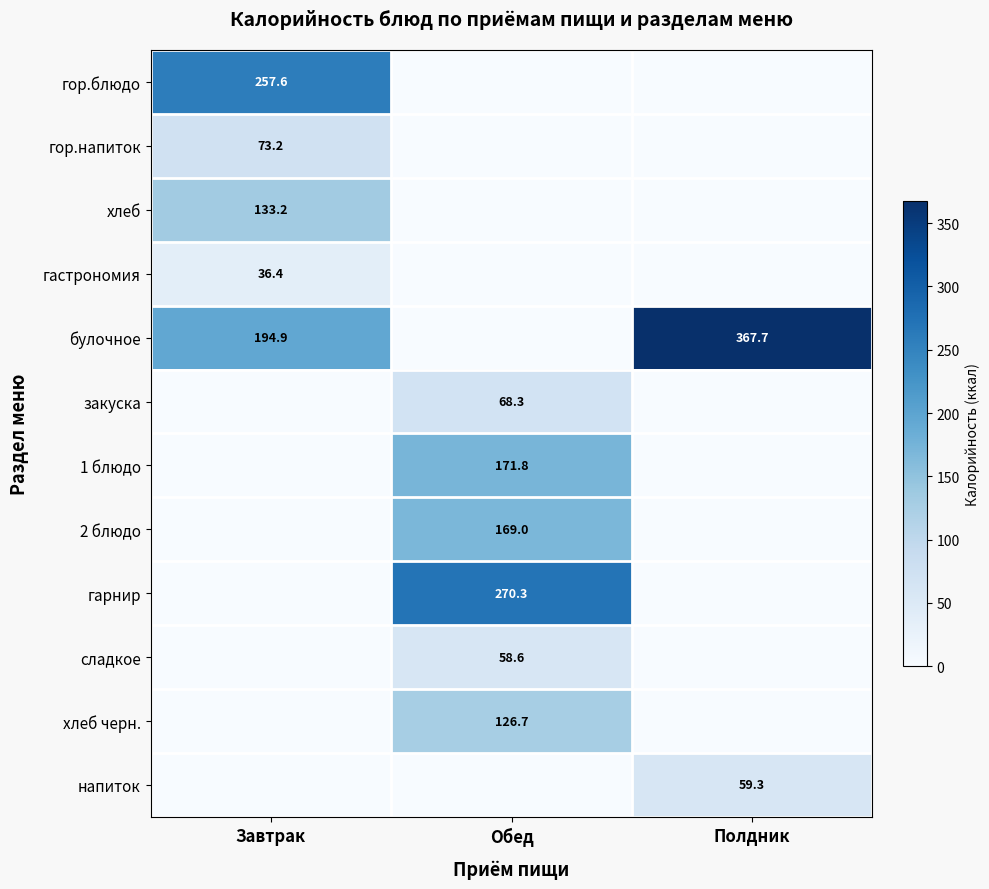

At which category is the sum across all series the highest?

Обед